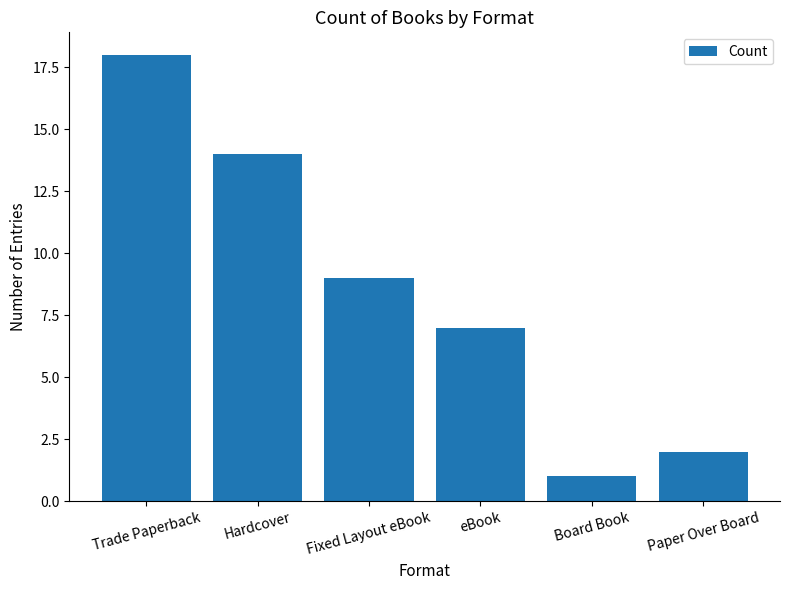

Does the chart contain any negative values?

No